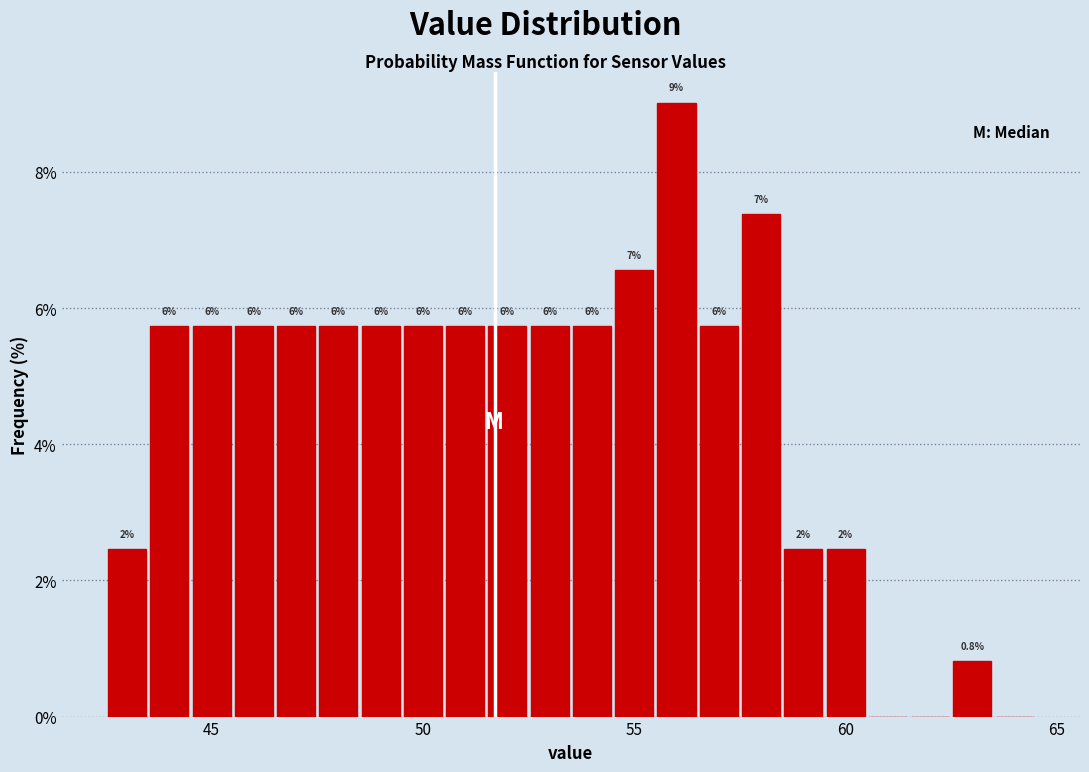

Around what value on the x-axis is the tallest bar? Give the approximate position of its centre, as read against the axis.

56.0